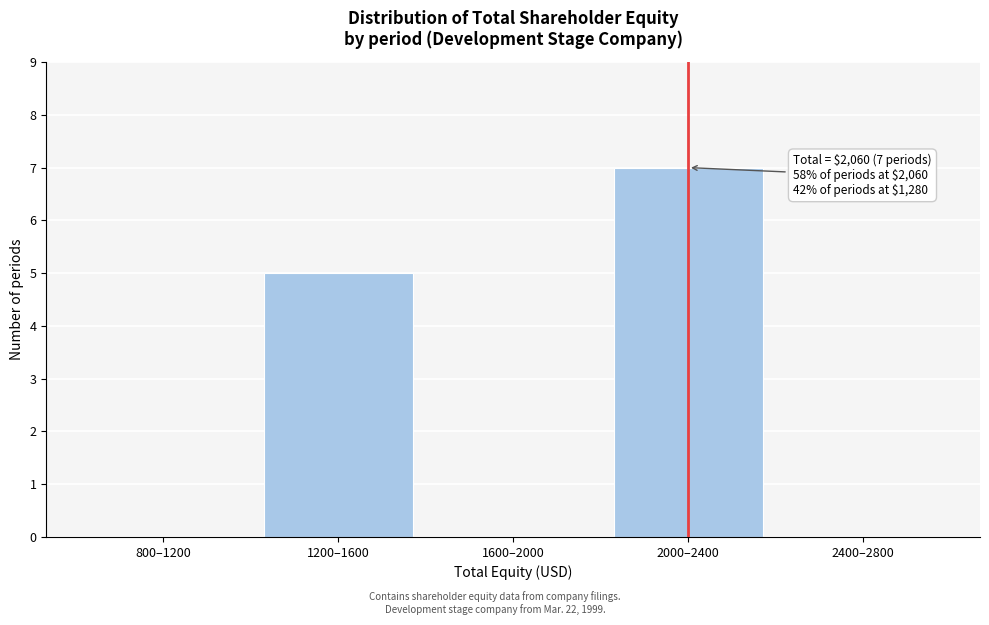

Reading left to right, what are all the values shown in this chart?

800–1200=0	1200–1600=5	1600–2000=0	2000–2400=7	2400–2800=0